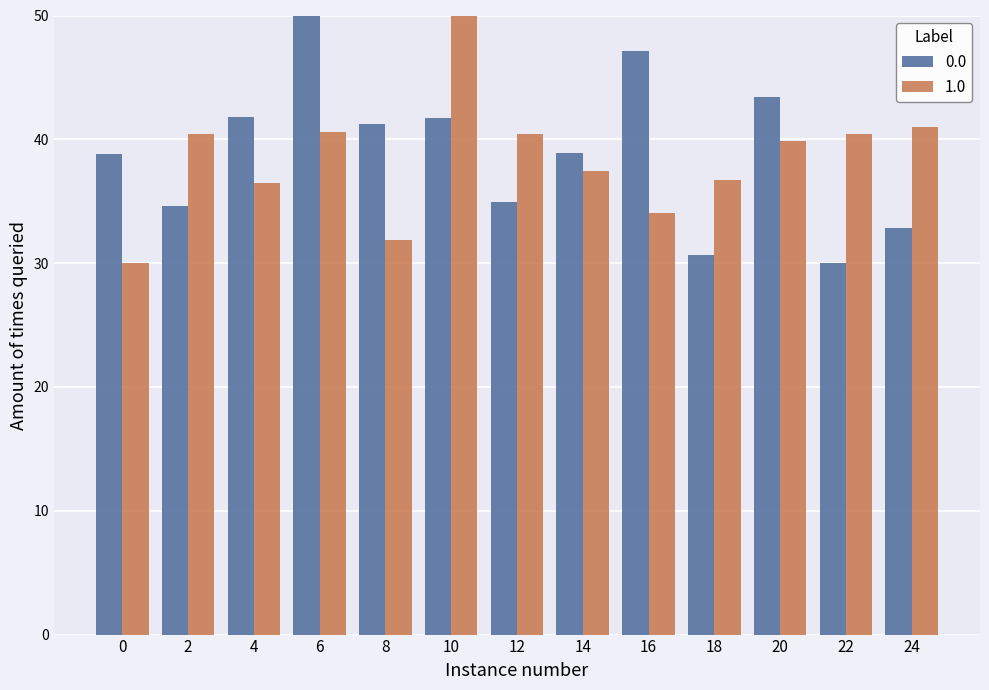

What is the spread (max minus min) of values at 22?

10.4